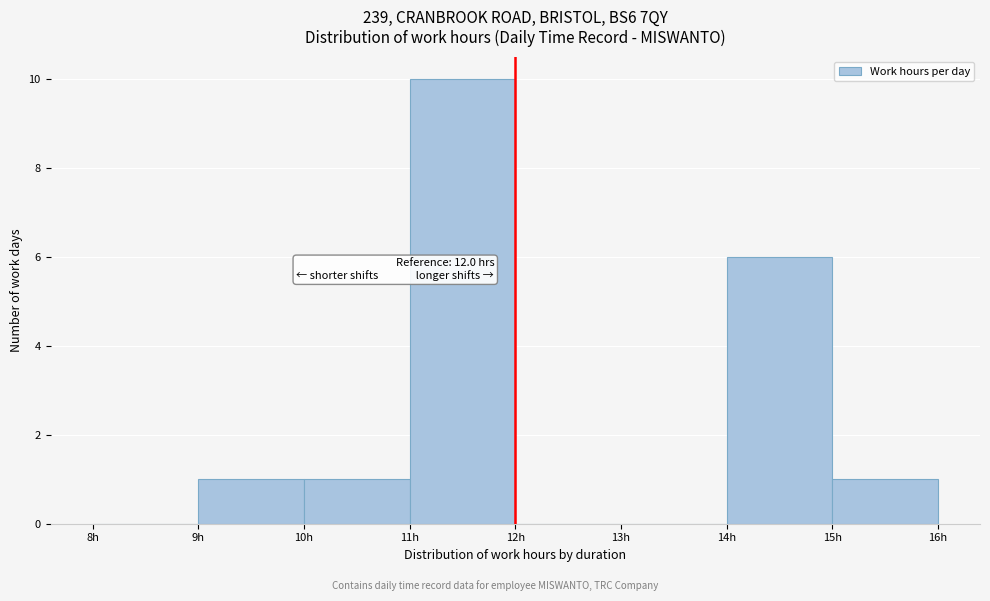

Over which range of the x-axis is the bar tallest?

11 to 12